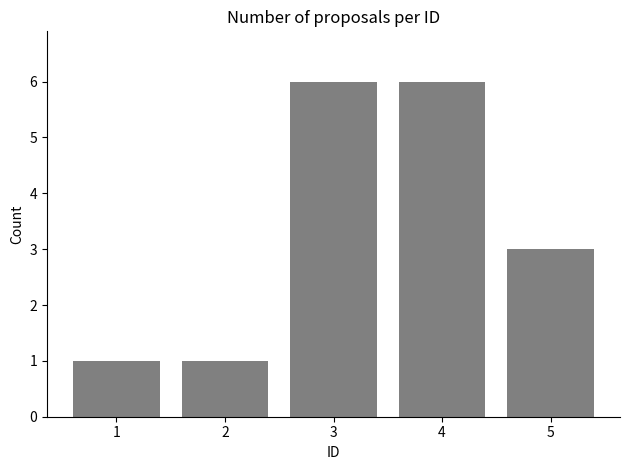

The chart shows a value of 1 at 2. True or false?

True